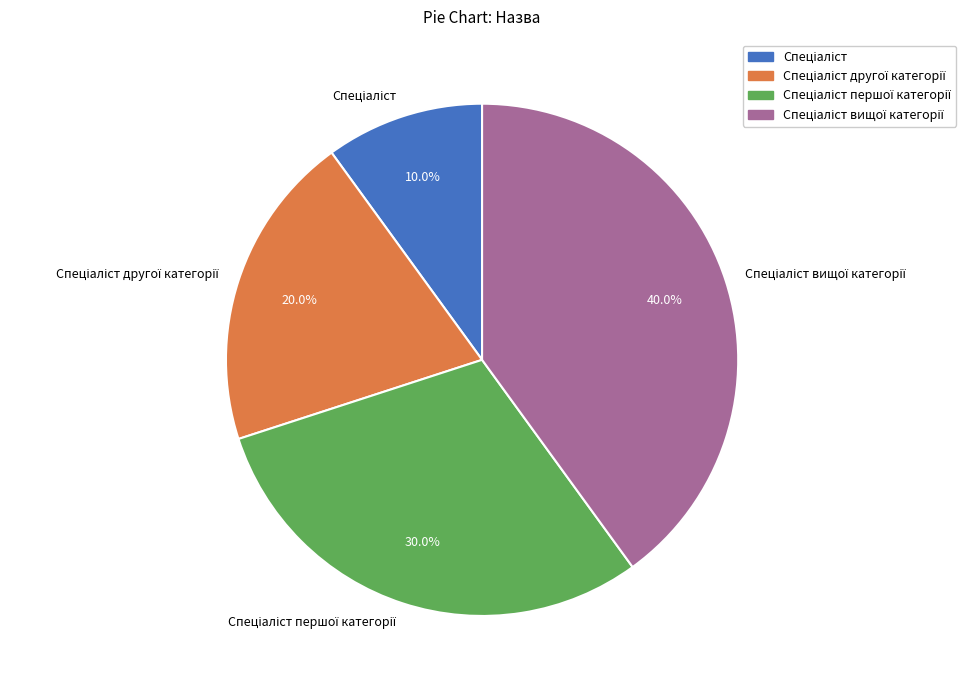

Count the number of slices in the pie.

4